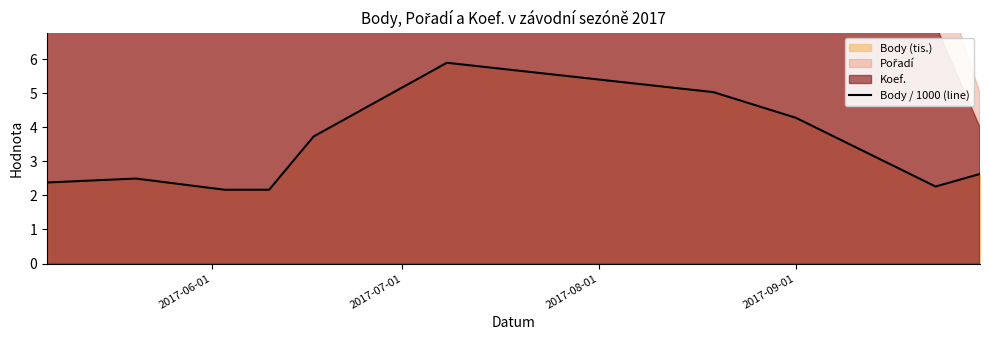

What is the average value?

3.3